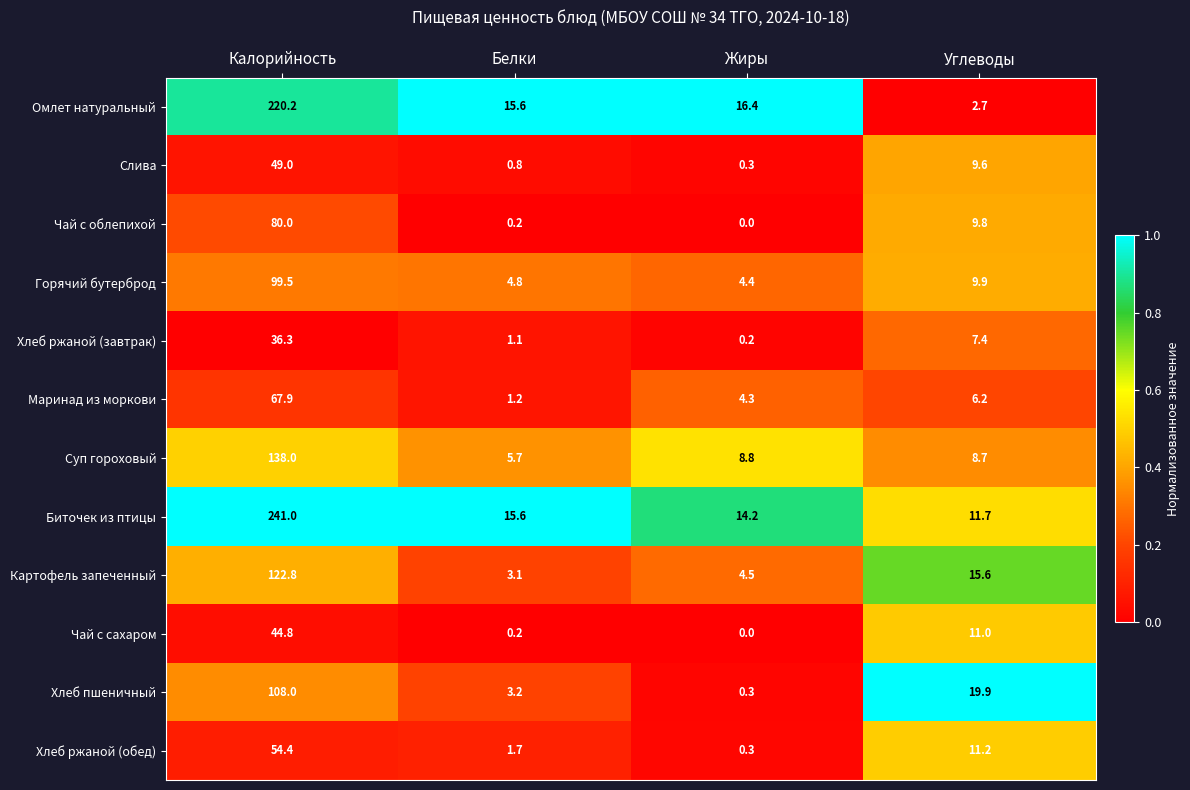

Where is Маринад из моркови nearest to the value 34?

Углеводы